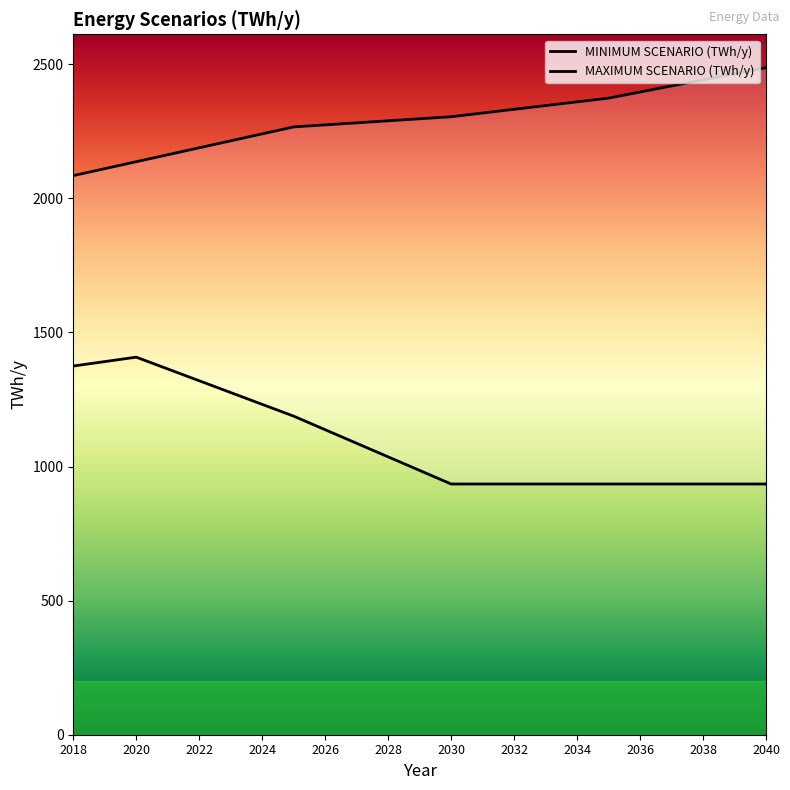

At which category does the chart reach its minimum across all series?

2030